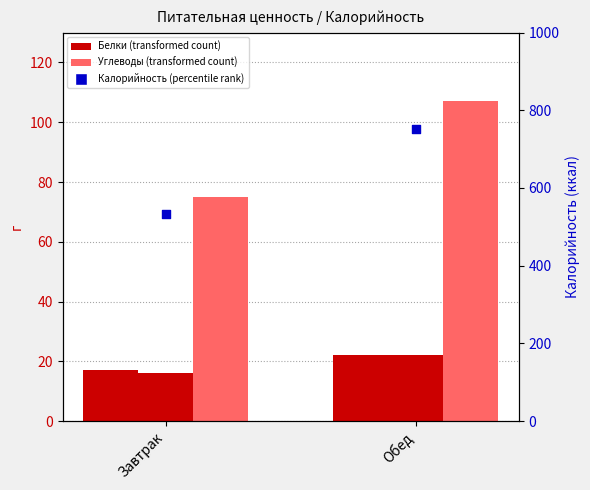

At how many categories does at least one series exceed 543?

1